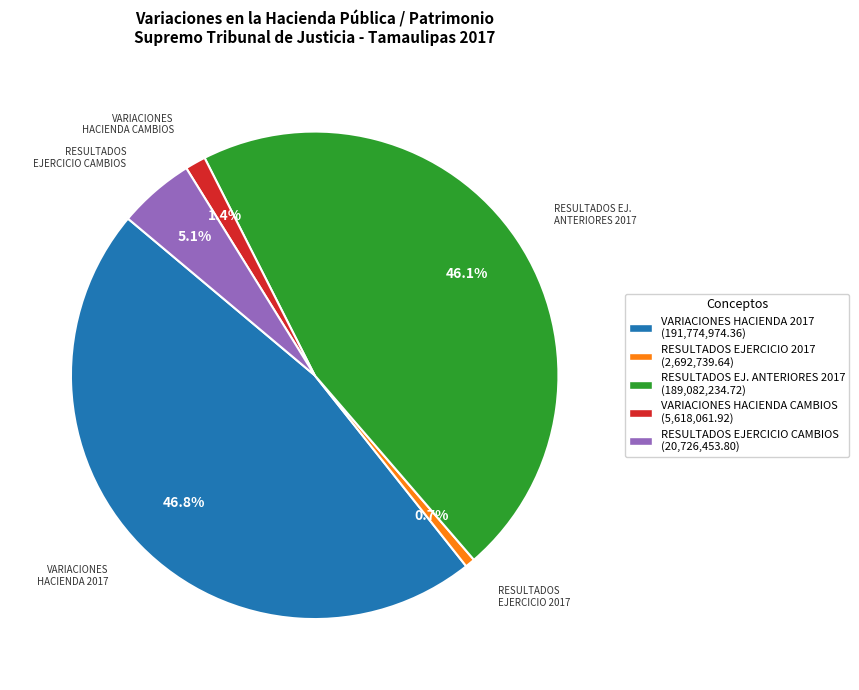

Does VARIACIONES HACIENDA CAMBIOS (5,618,061.92) account for over 50% of the chart?

No